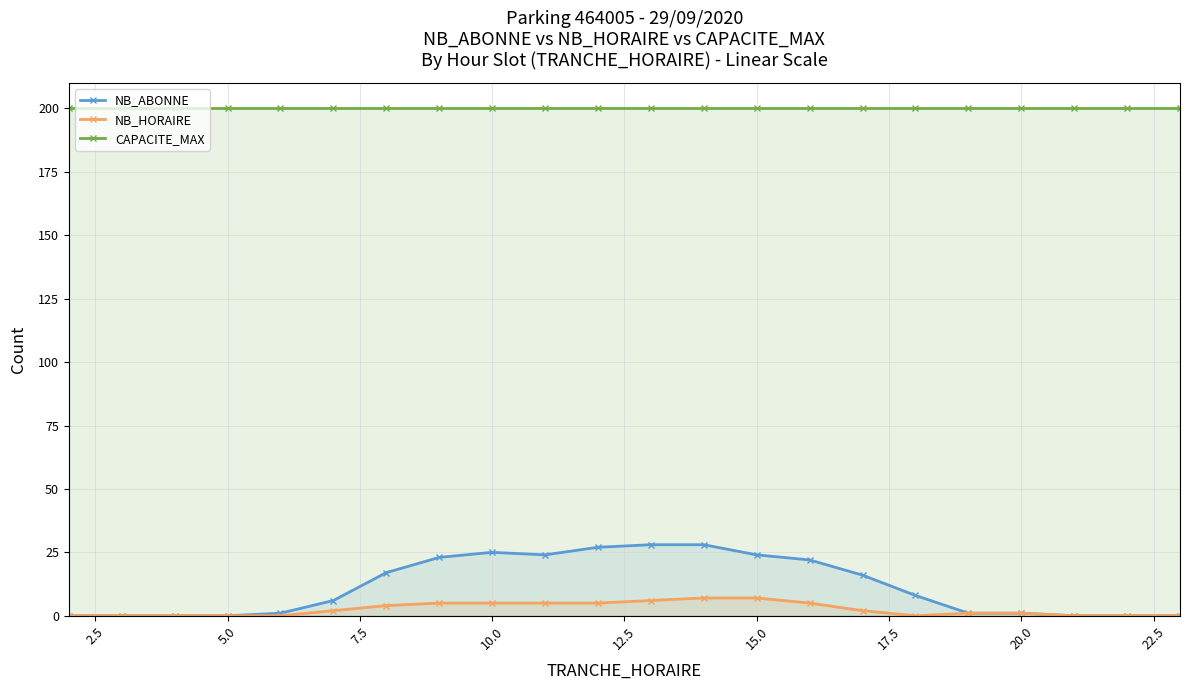

What is the average value of the NB_HORAIRE series?

2